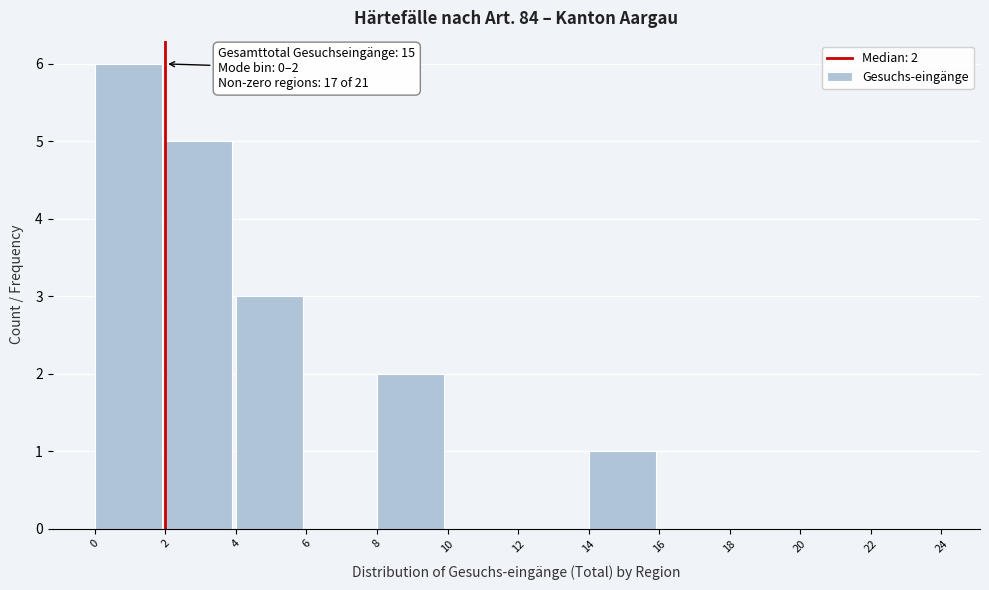

Which range on the x-axis has the tallest bar?

0 to 2